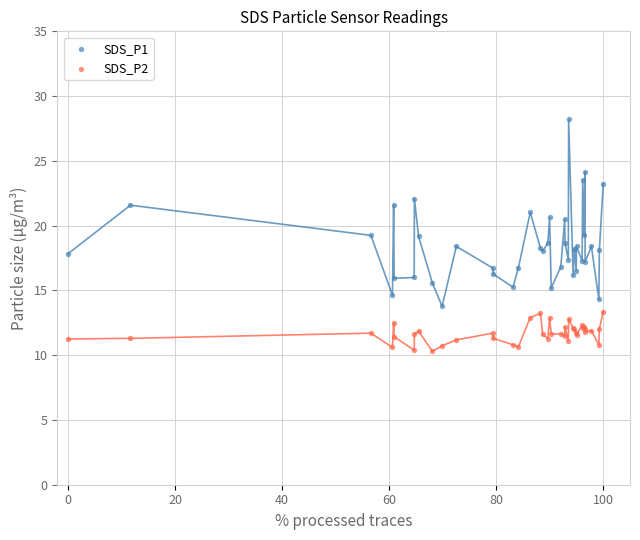

Which series contains the highest Y value?

SDS_P1